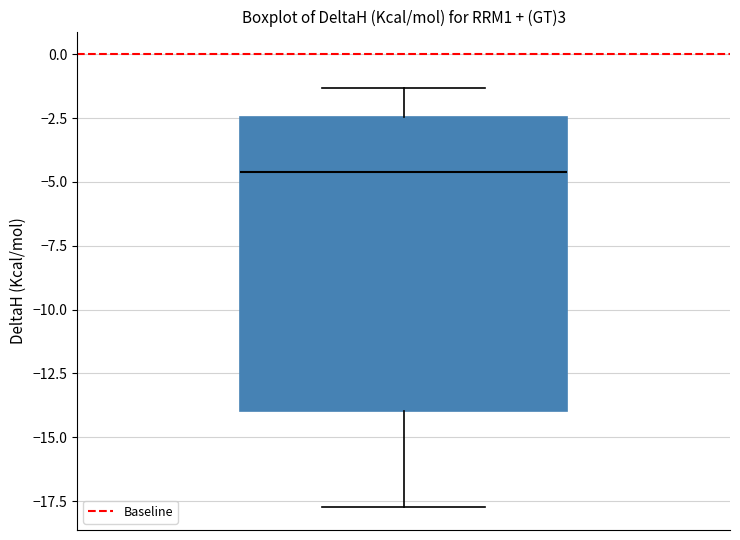

Where is the upper edge of the box on the y-axis? The values are not printed on the chart, so give them approximately, as read against the axis.

-2.5